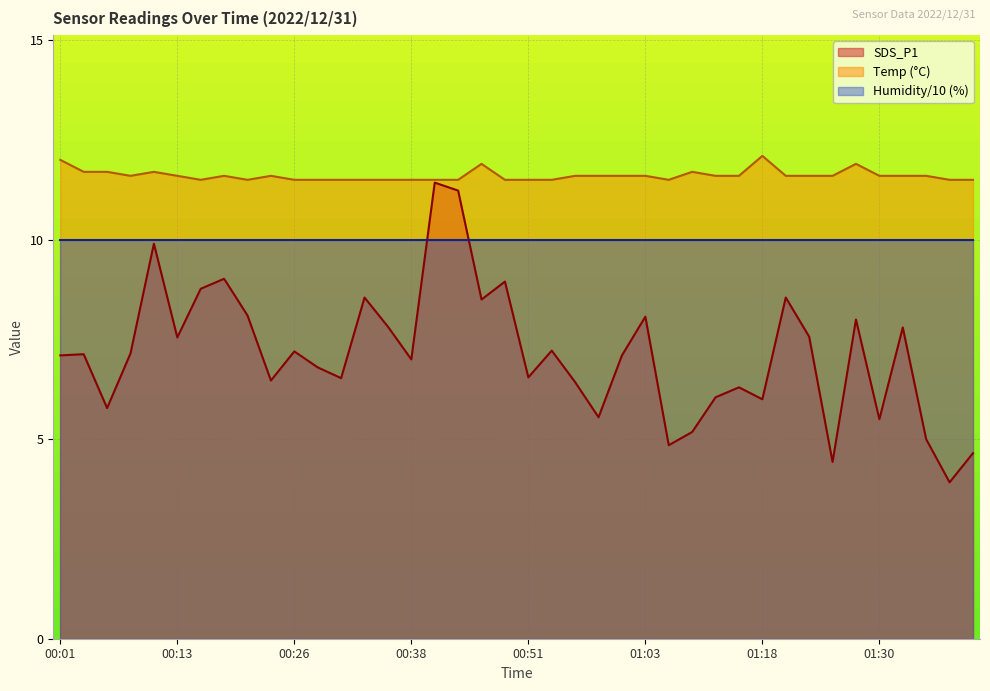

Which series changed the most between 00:08 and 00:46?

SDS_P1